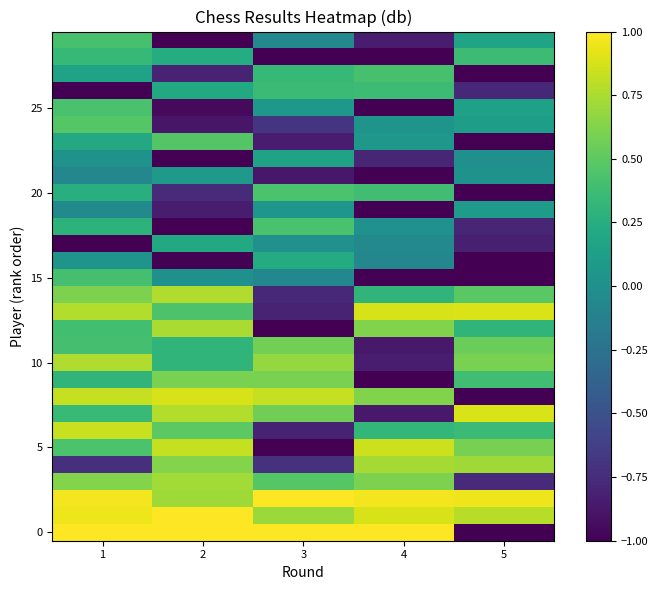

At which category is the sum across all series the highest?

1